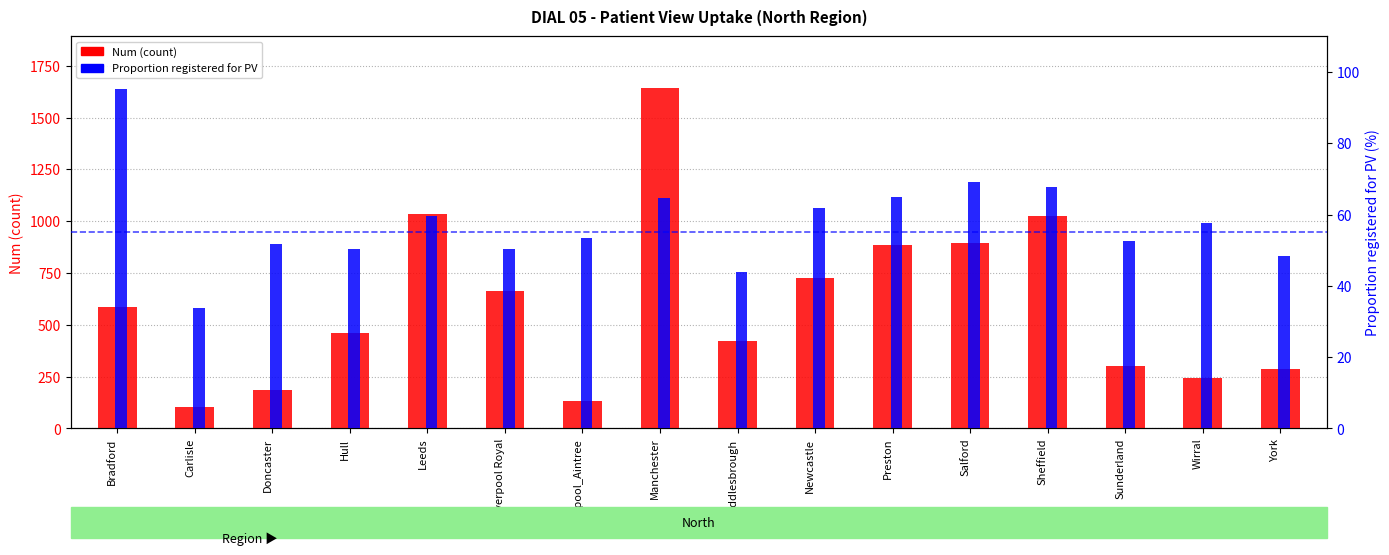

Reading left to right, transcribe all the data shown in this chart.

Num (count): Bradford=584.0	Carlisle=102.0	Doncaster=185.0	Hull=459.0	Leeds=1033.0	Liverpool Royal=665.0	Liverpool_Aintree=130.0	Manchester=1645.0	Middlesbrough=424.0	Newcastle=724.0	Preston=884.0	Salford=894.0	Sheffield=1025.0	Sunderland=302.0	Wirral=244.0	York=285.0
Proportion registered for PV (%): Bradford=95.1	Carlisle=33.8	Doncaster=51.8	Hull=50.3	Leeds=59.5	Liverpool Royal=50.4	Liverpool_Aintree=53.5	Manchester=64.7	Middlesbrough=43.8	Newcastle=61.9	Preston=65.0	Salford=69.1	Sheffield=67.7	Sunderland=52.5	Wirral=57.7	York=48.4